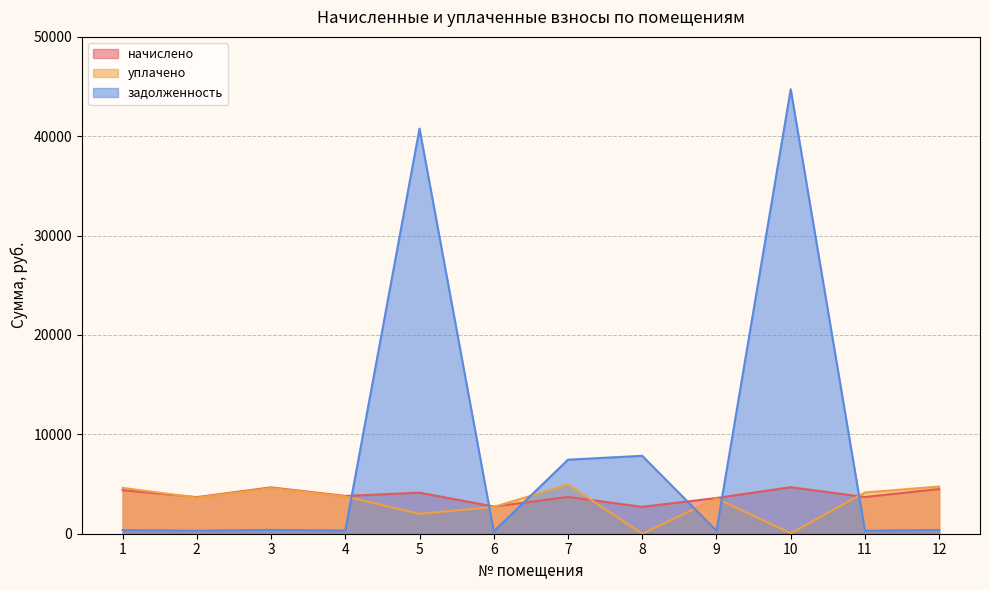

True or false: начислено and уплачено cross at least once.

True